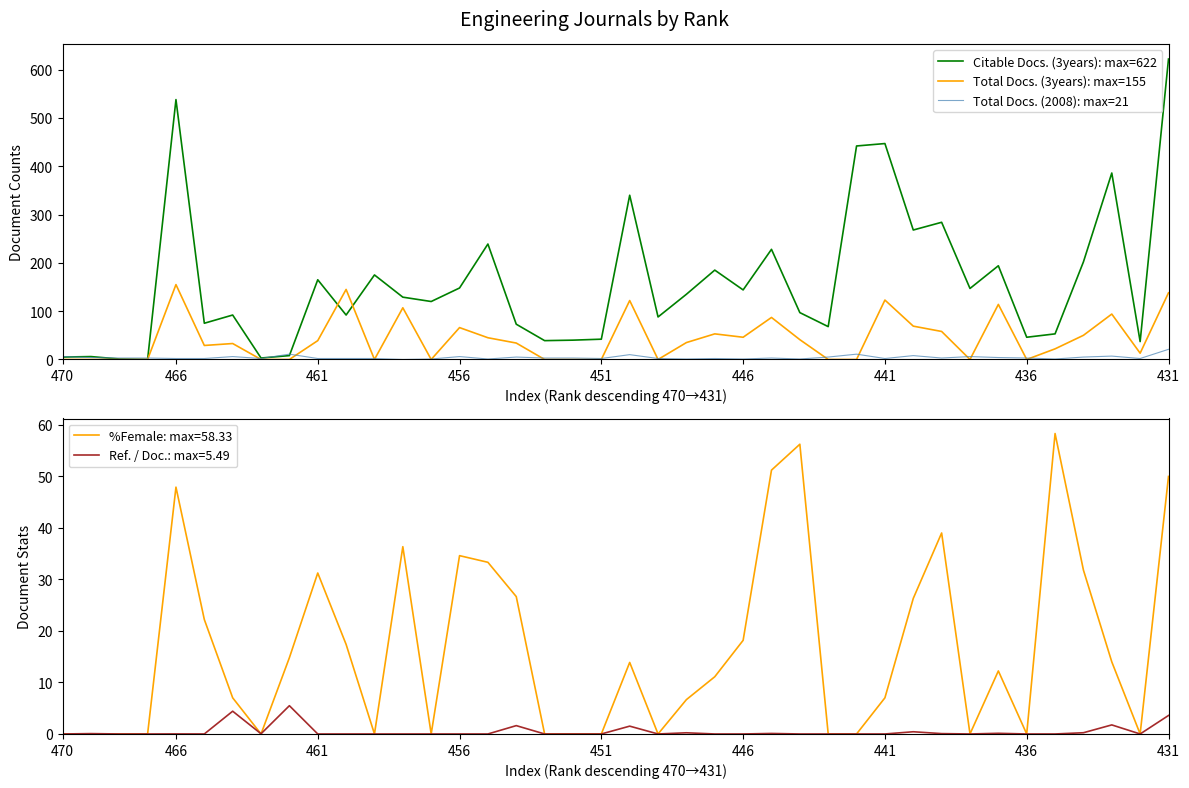

What is the sum of the Total Docs. (2008): max=21 values at 16 and 31?

8